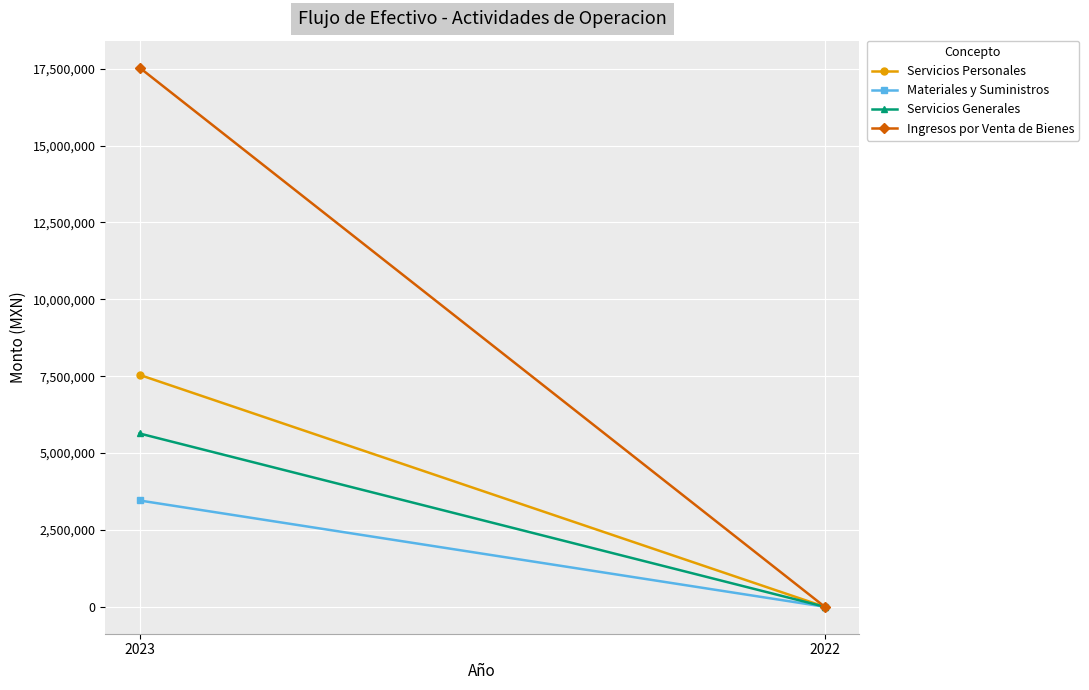

Which has a higher value, 2023 or 2022?

2023